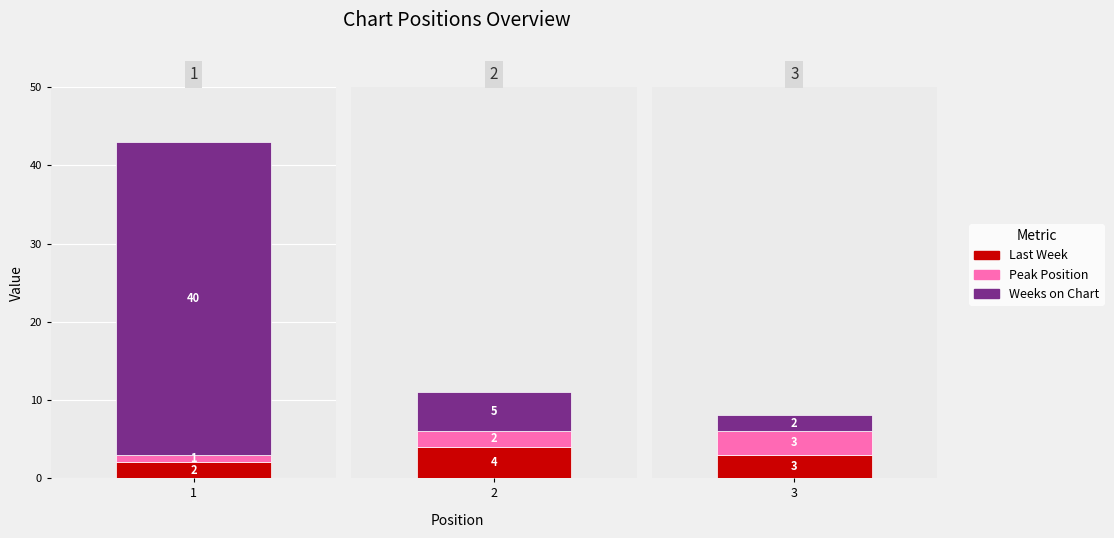

What is the sum of all Weeks on Chart values?

47